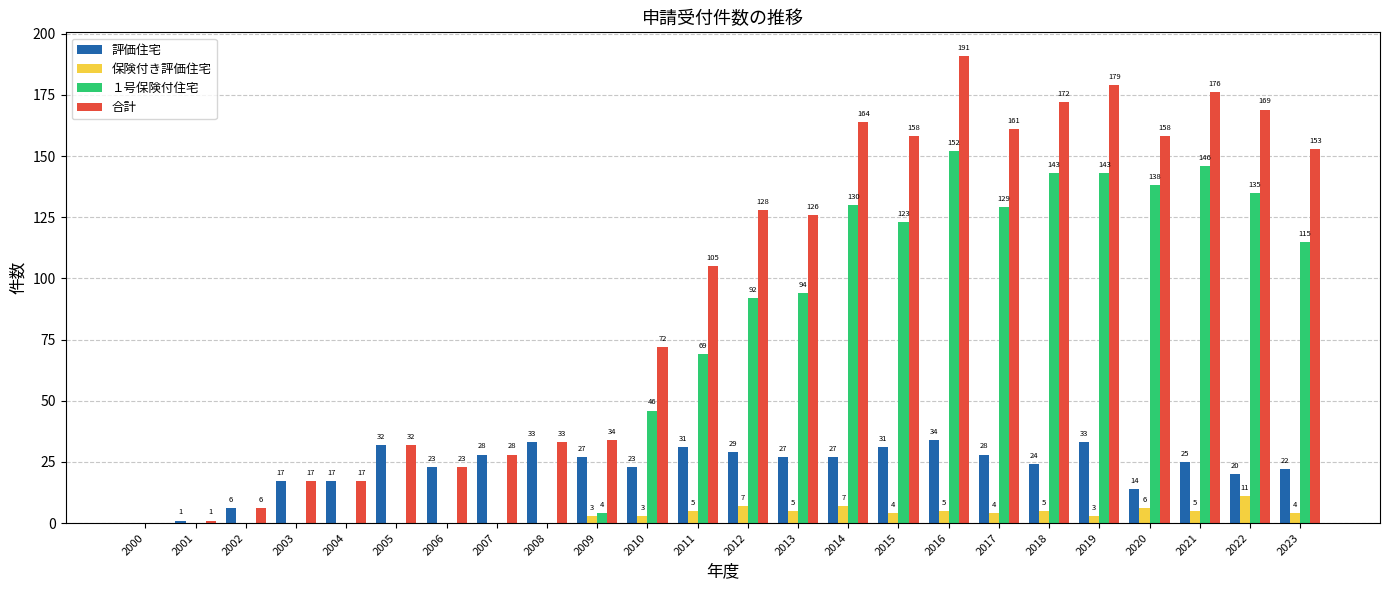

Where does the 評価住宅 series first go above 27?

2005